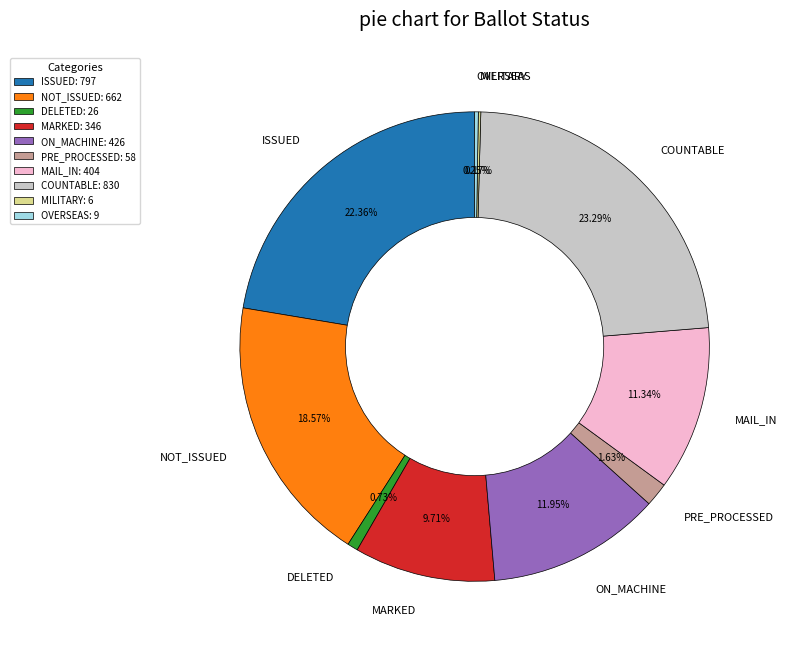

What percentage is NOT represented by NOT_ISSUED?

81.4%